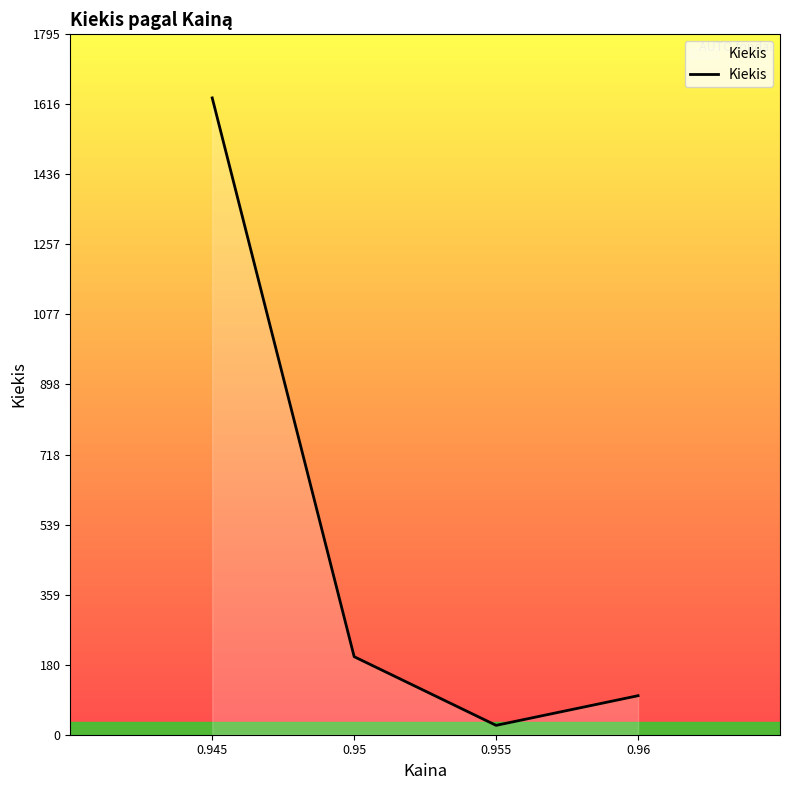

Which has a higher value, 0.96 or 0.95?

0.95